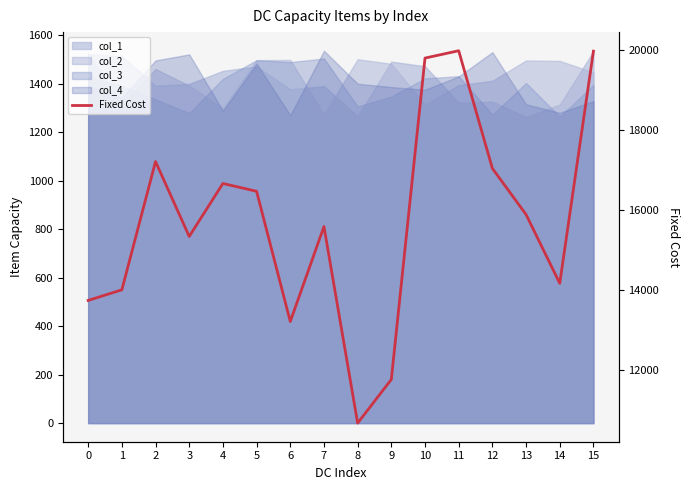

Which label corresponds to the largest value in the chart?

11